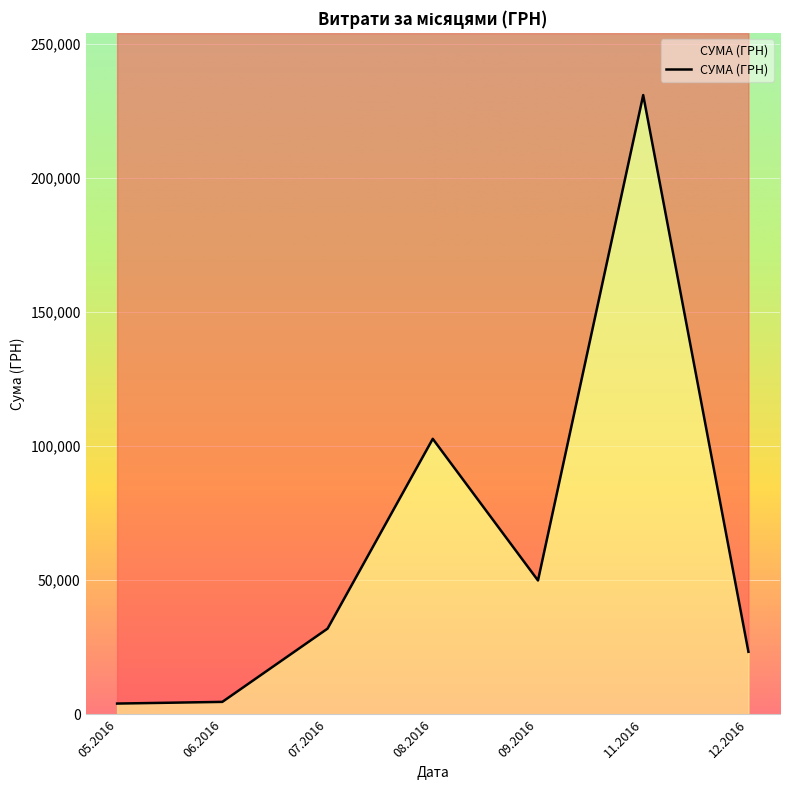

What is the ratio of the value at 11.2016 to the value at 07.2016?

7.2